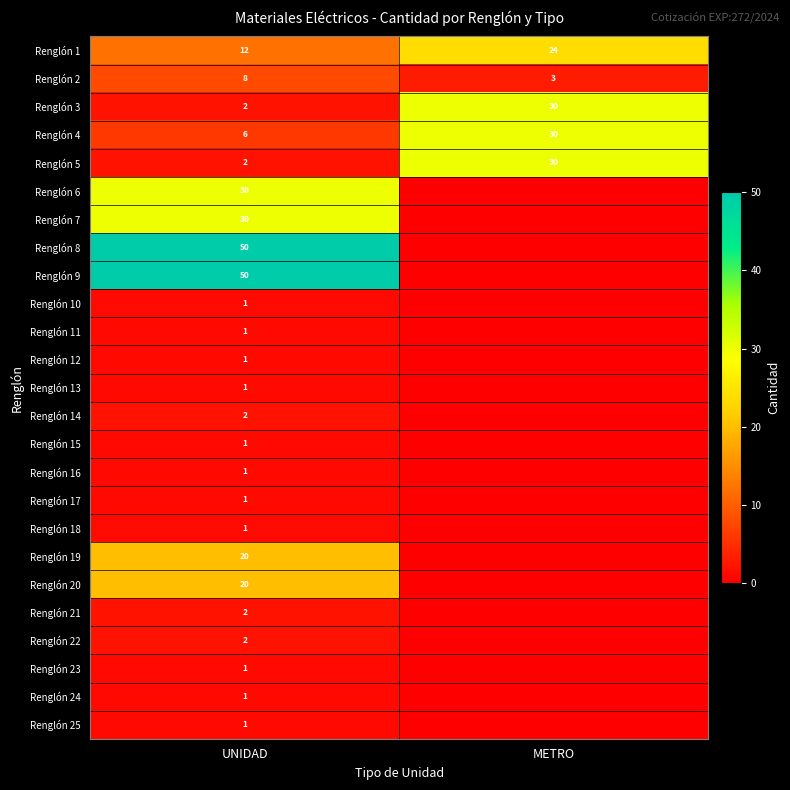

What is the spread (max minus min) of values at UNIDAD?

49